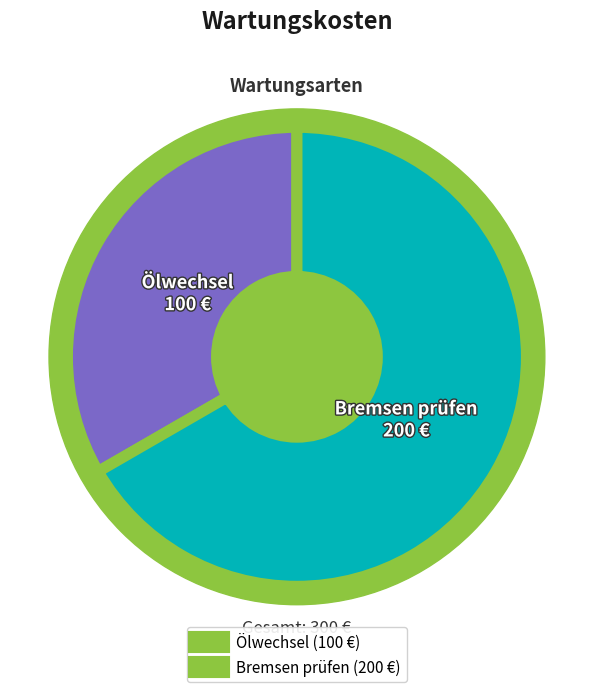

Is it true that Bremsen prüfen is 67% of the pie?

True